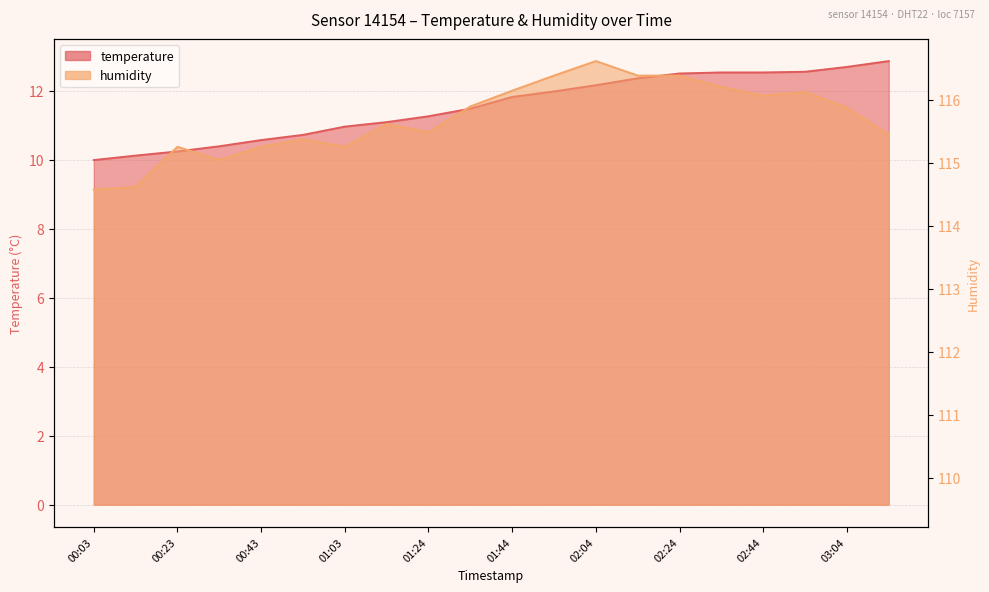

What are all the series names shown in the legend?

temperature, humidity